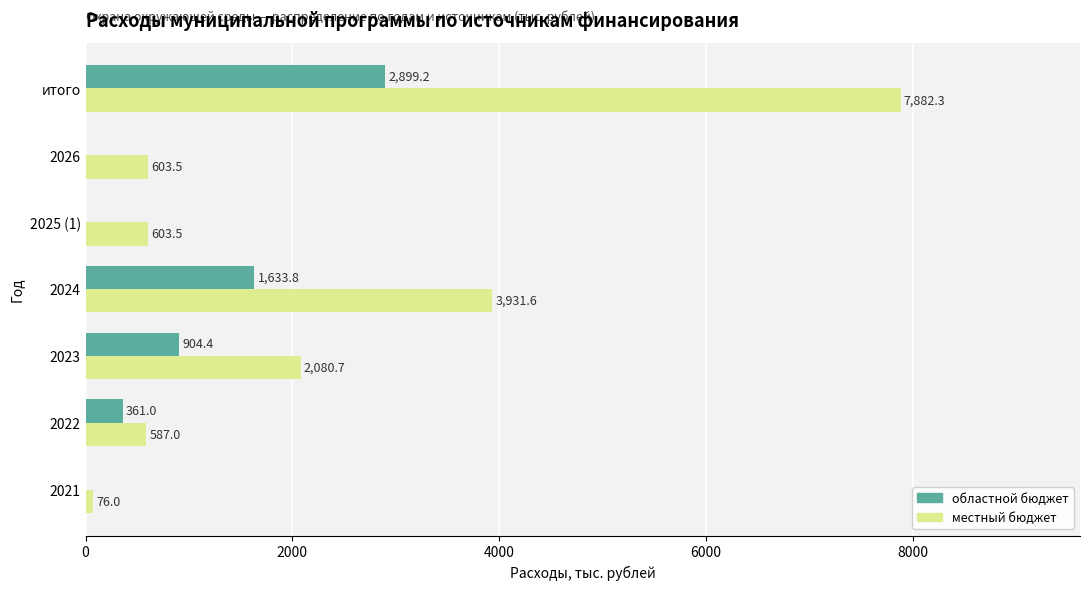

What is the sum of the местный бюджет values at итого and 2025 (1)?

8485.8